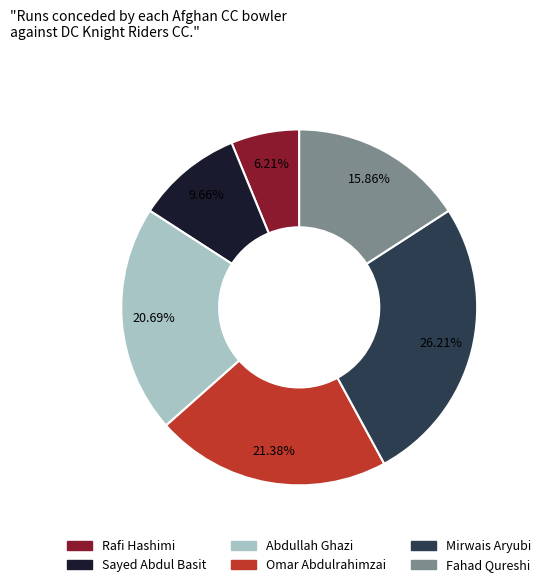

To the nearest percent, what is the average slice percentage?

17%